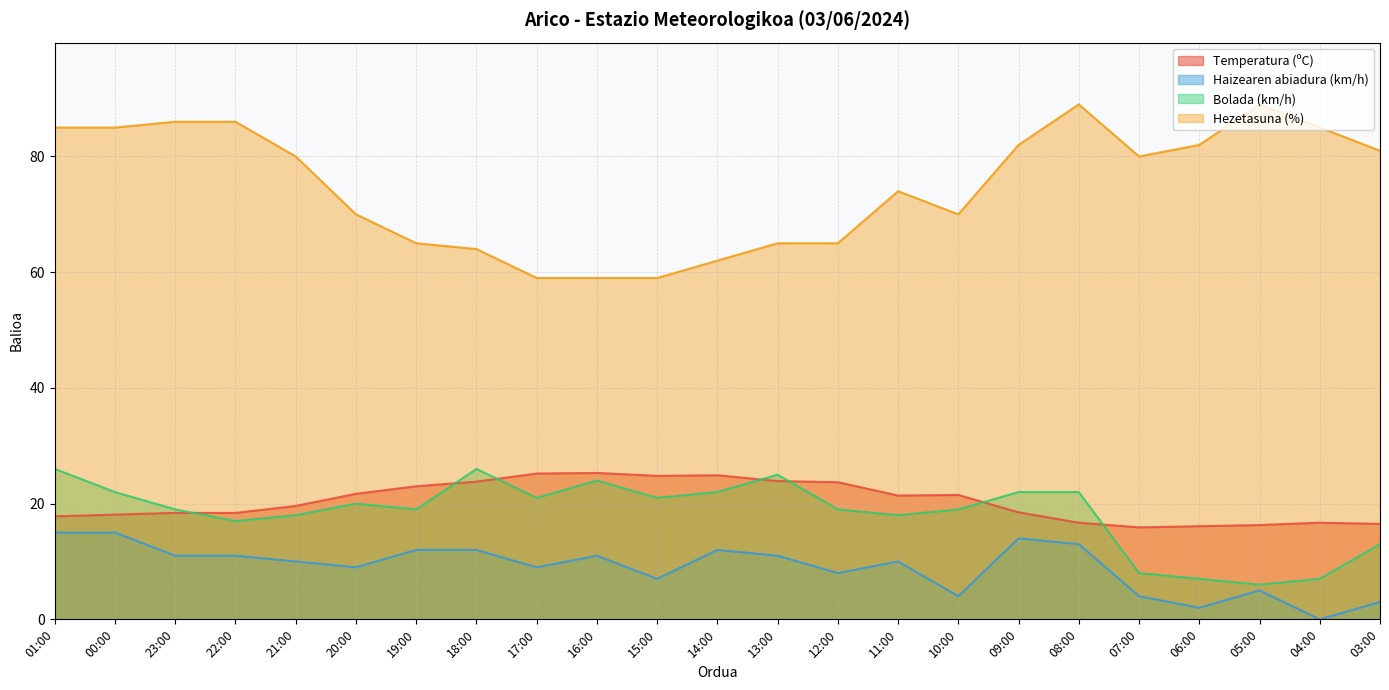

What is the difference between the maximum and minimum values in the Bolada (km/h) series?

20.0